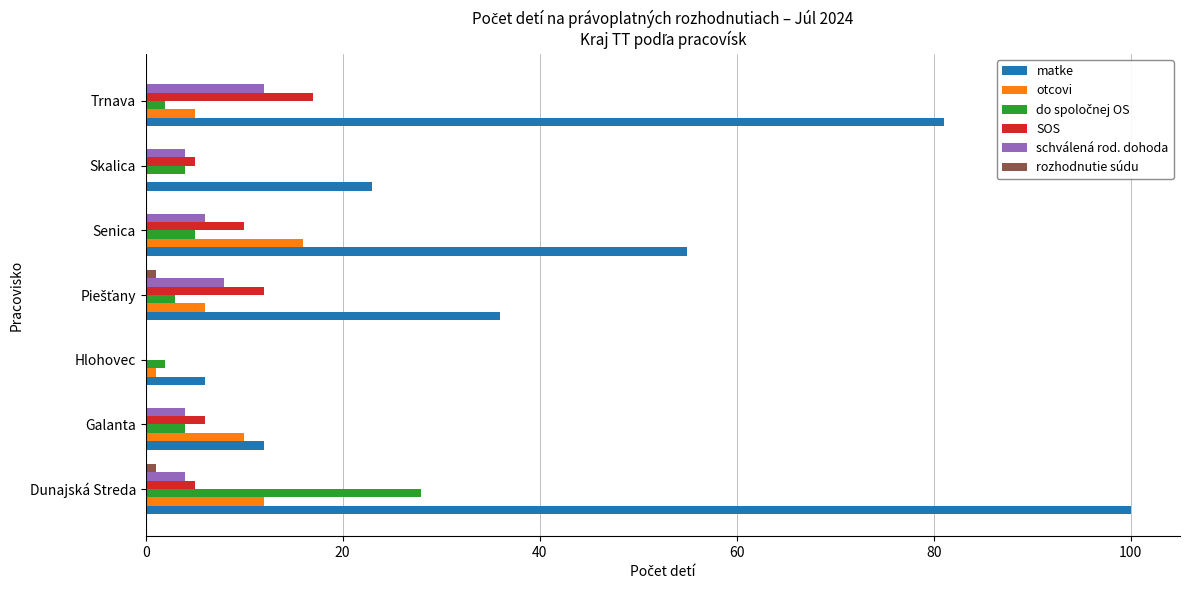

What is the maximum value shown in the chart?

100